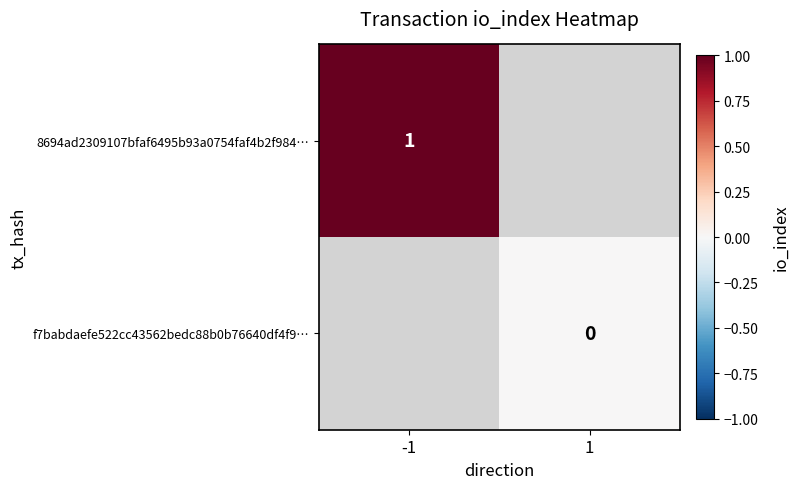

The value of 8694ad2309107bfaf6495b93a0754faf4b2f984… at -1 is 1. True or false?

True